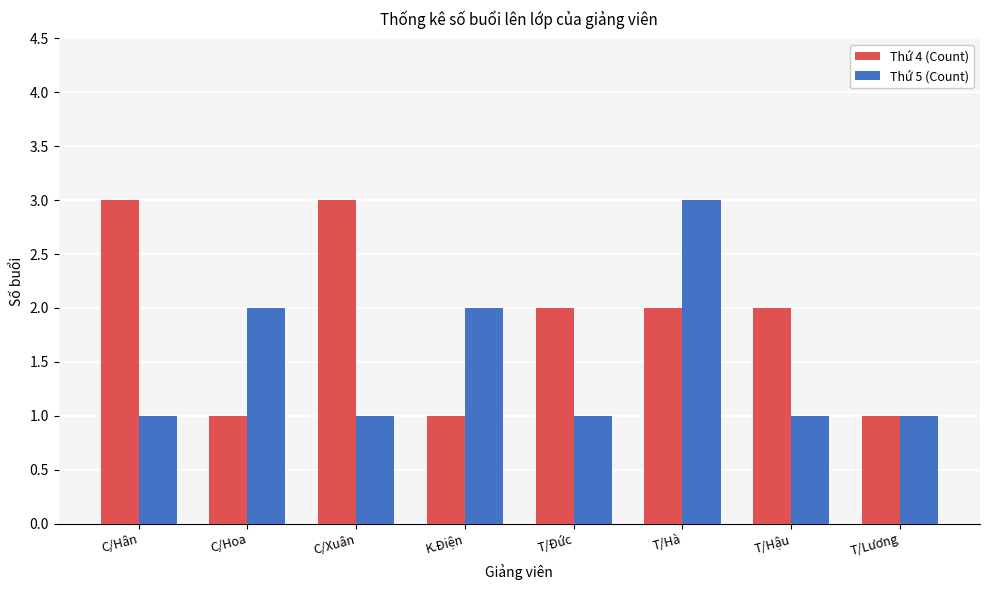

At which category is the sum across all series the highest?

T/Hà